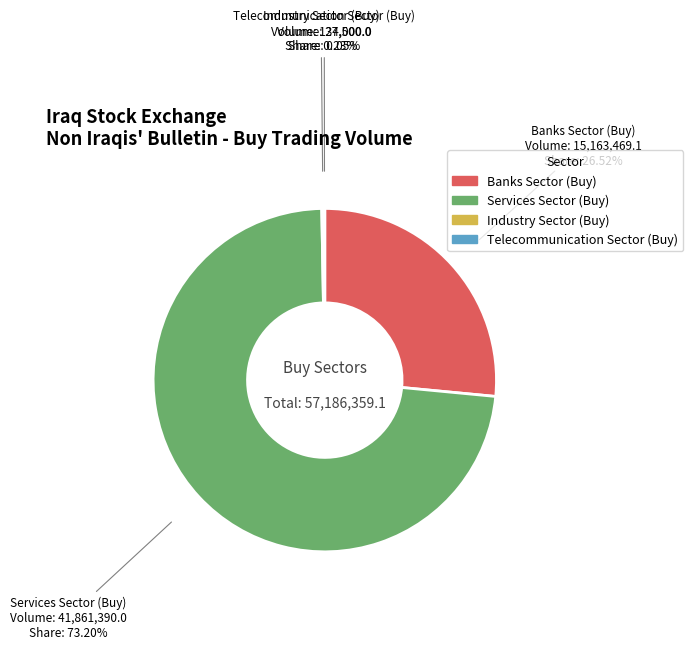

Which category has the biggest portion of the pie?

Services Sector (Buy)